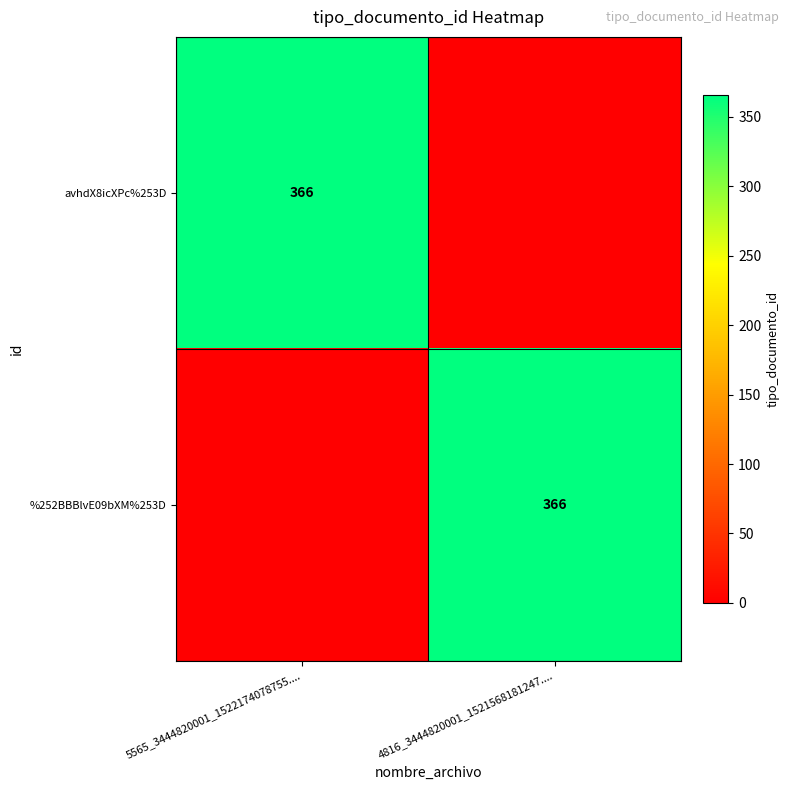

Is it true that %252BBBlvE09bXM%253D equals 0 at 5565_3444820001_1522174078755....?

True